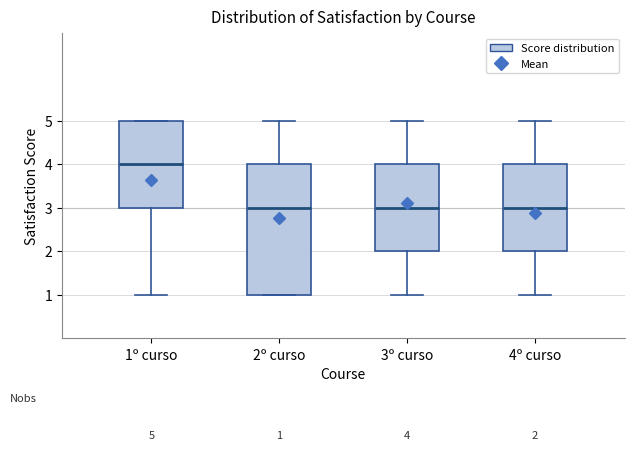

Comparing the boxes themselves (not the whiskers), which one is the tallest?

2º curso